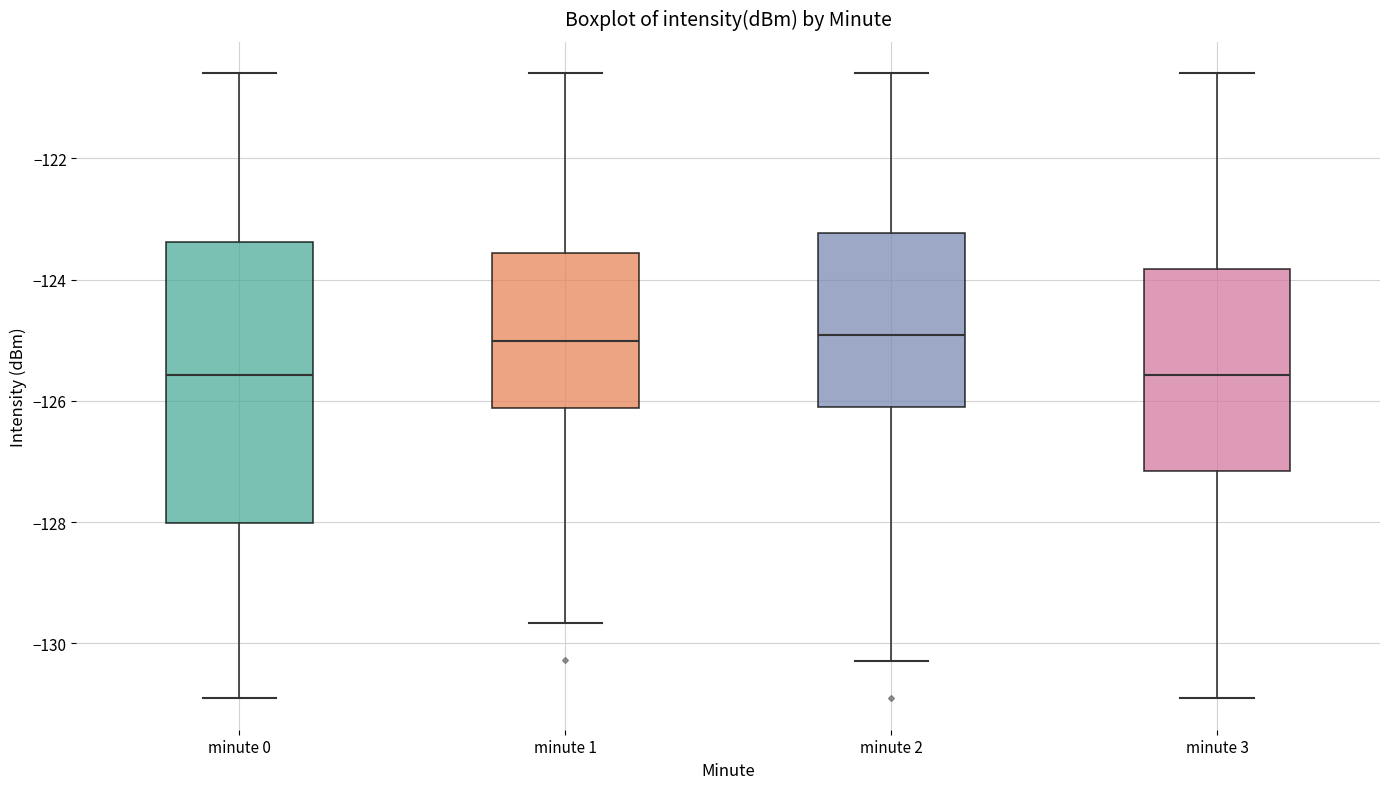

Comparing the boxes themselves (not the whiskers), which one is the tallest?

minute 0